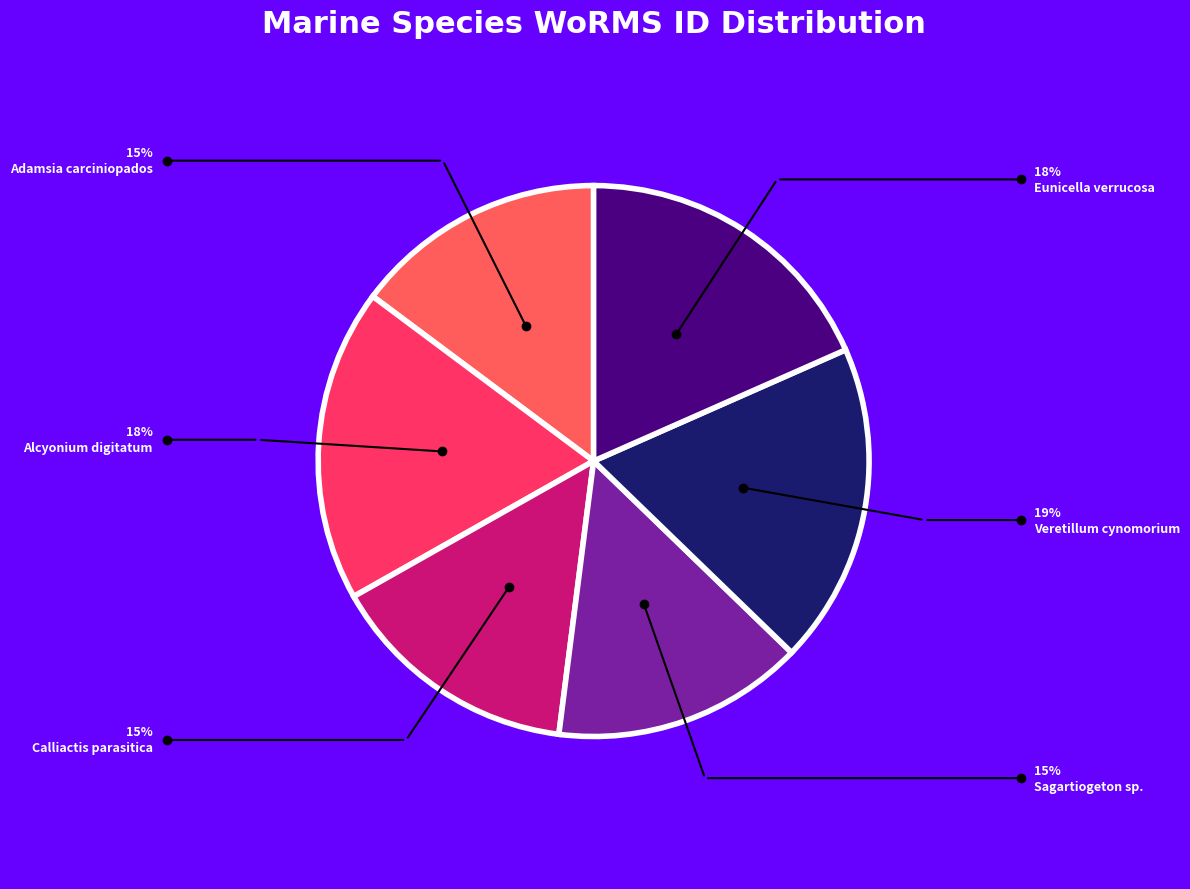

Is there a majority slice in this chart?

No